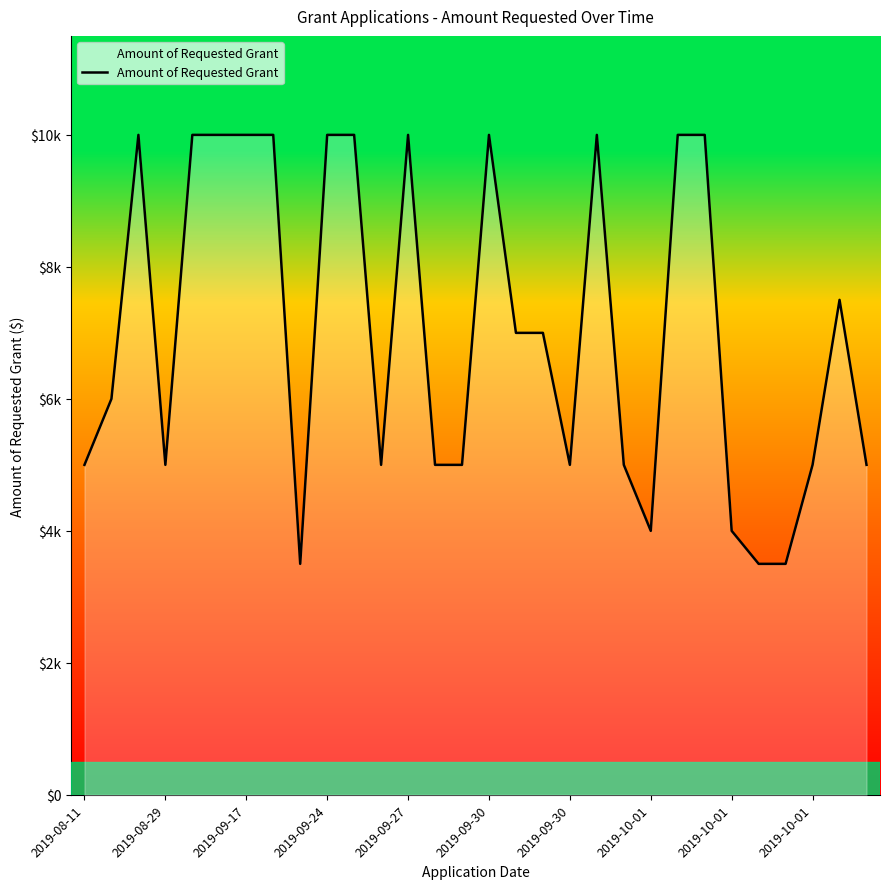

Where is the first local minimum?

2019-08-29